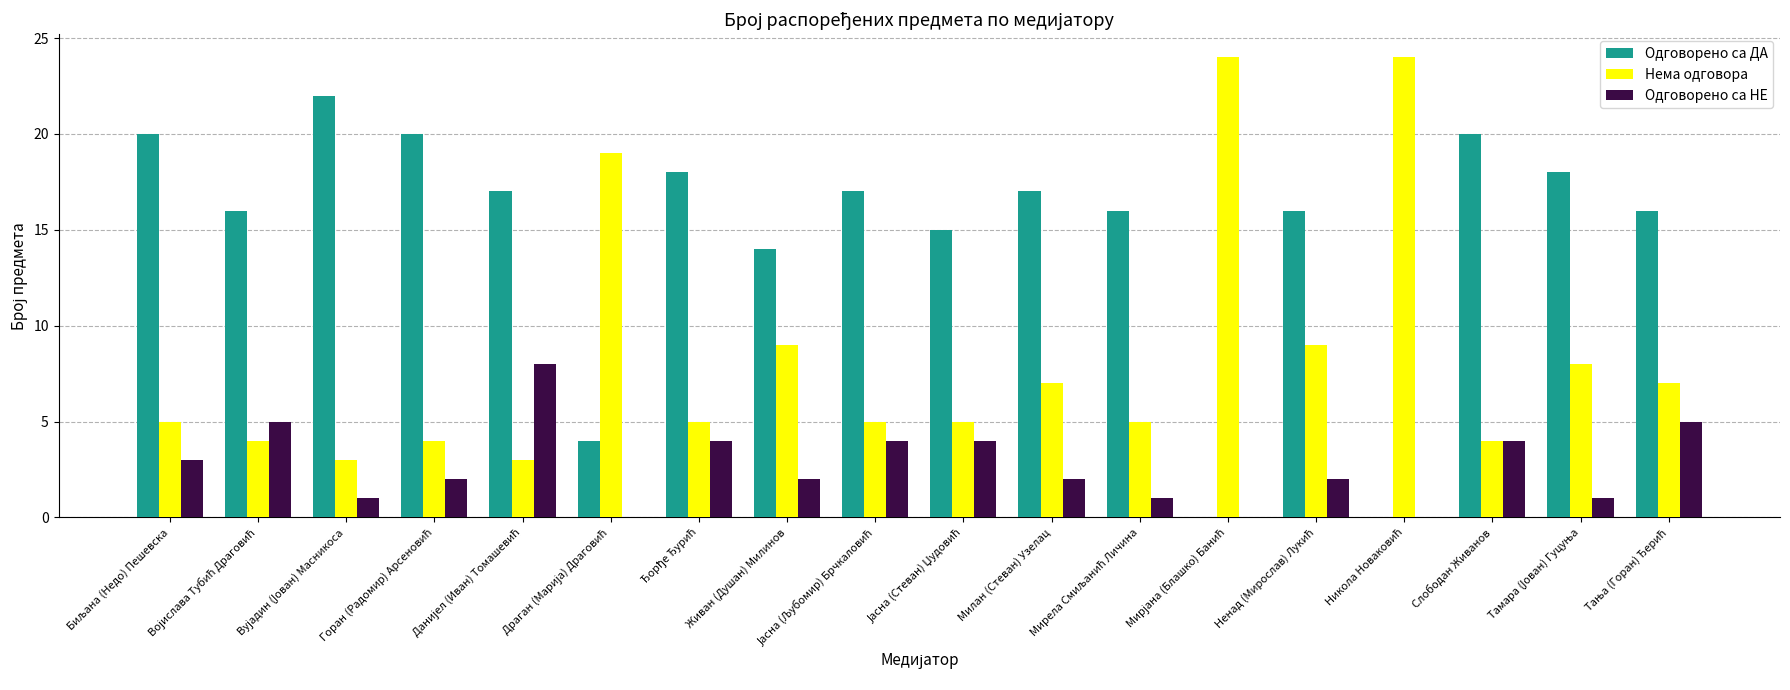

What is the highest value of the Одговорено са НЕ series?

8